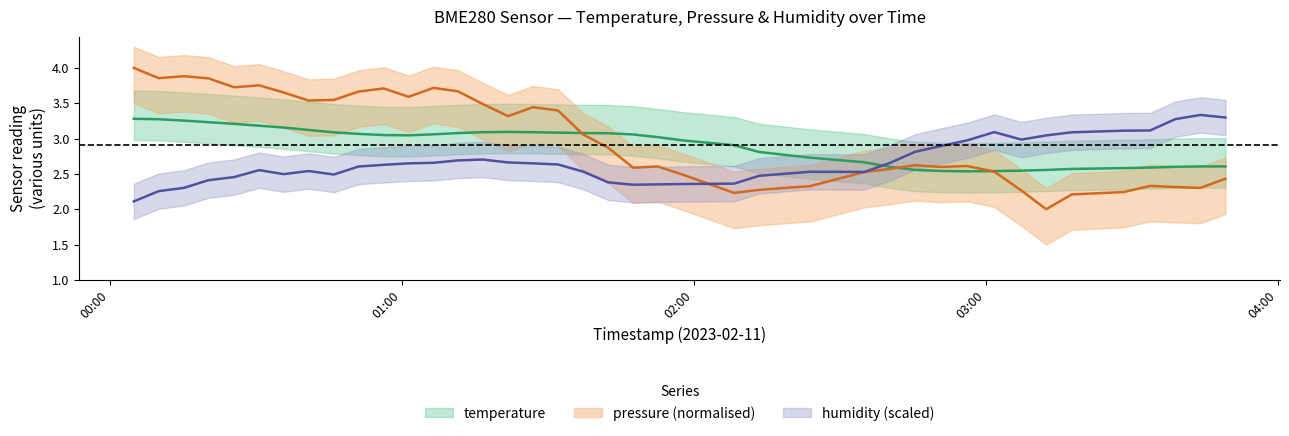

What is the difference between the maximum and second lowest values in the pressure_norm series?

1.8